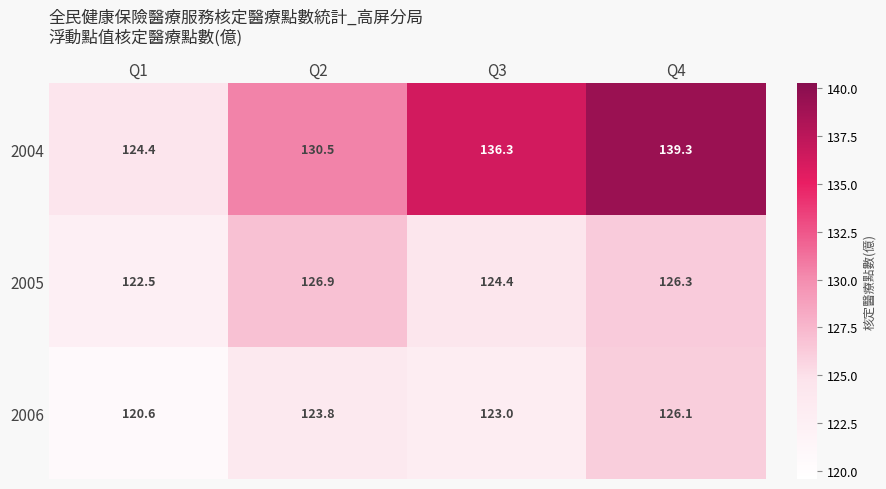

Reading right to left, what are all the values shown in this chart?

2004: Q4=139.3	Q3=136.3	Q2=130.5	Q1=124.4
2005: Q4=126.3	Q3=124.4	Q2=126.9	Q1=122.5
2006: Q4=126.1	Q3=123.0	Q2=123.8	Q1=120.6